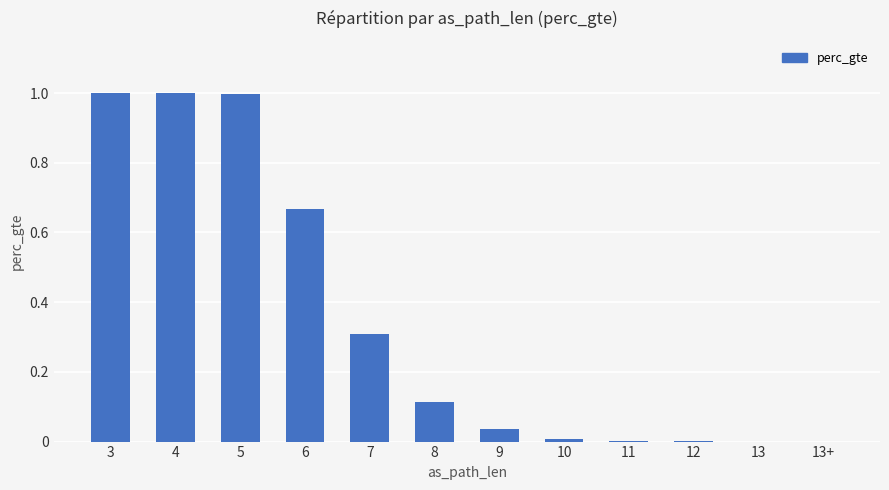

What is the sum of all values?

4.1